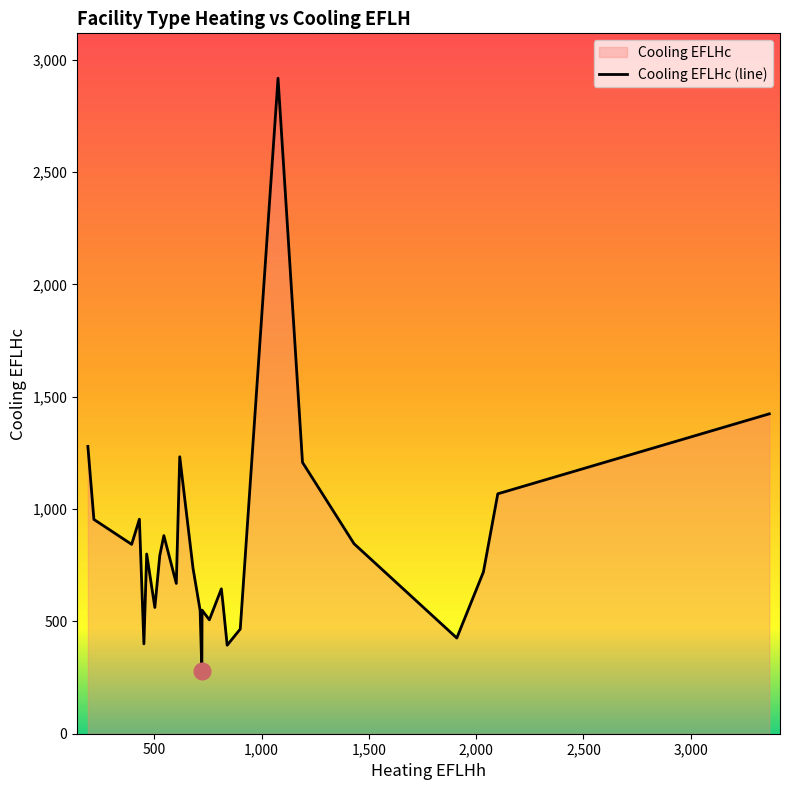

How many interior local peaks (higher than both neighbors) does the data have?

7